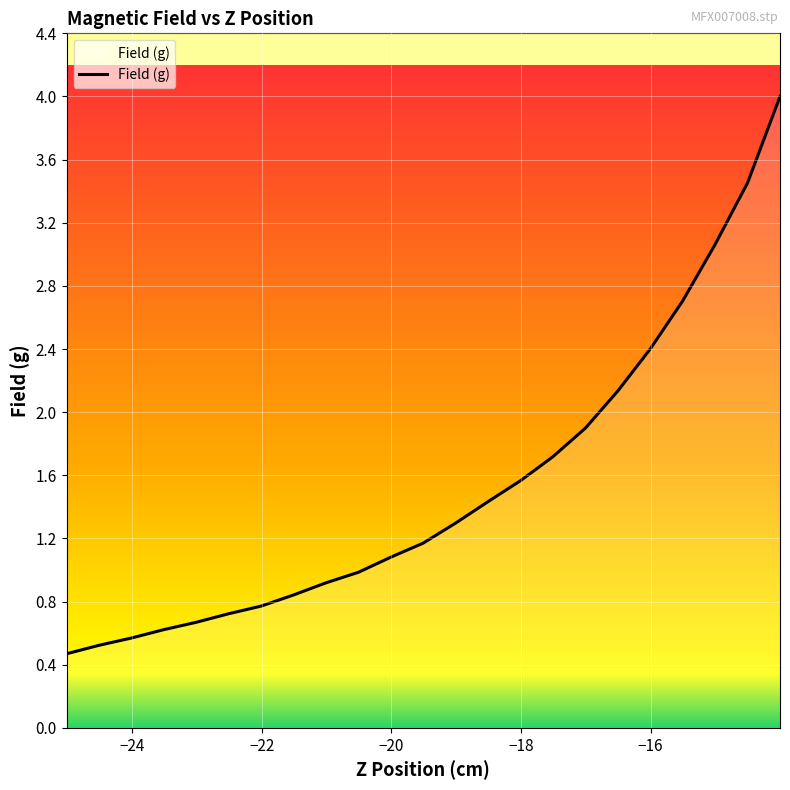

What is the sum of all values?

34.8